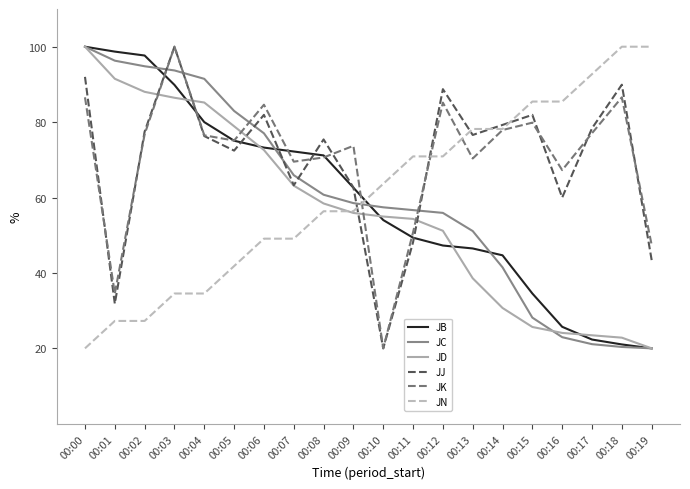

Which series ends up on top after the final intersection of JC and JK?

JK